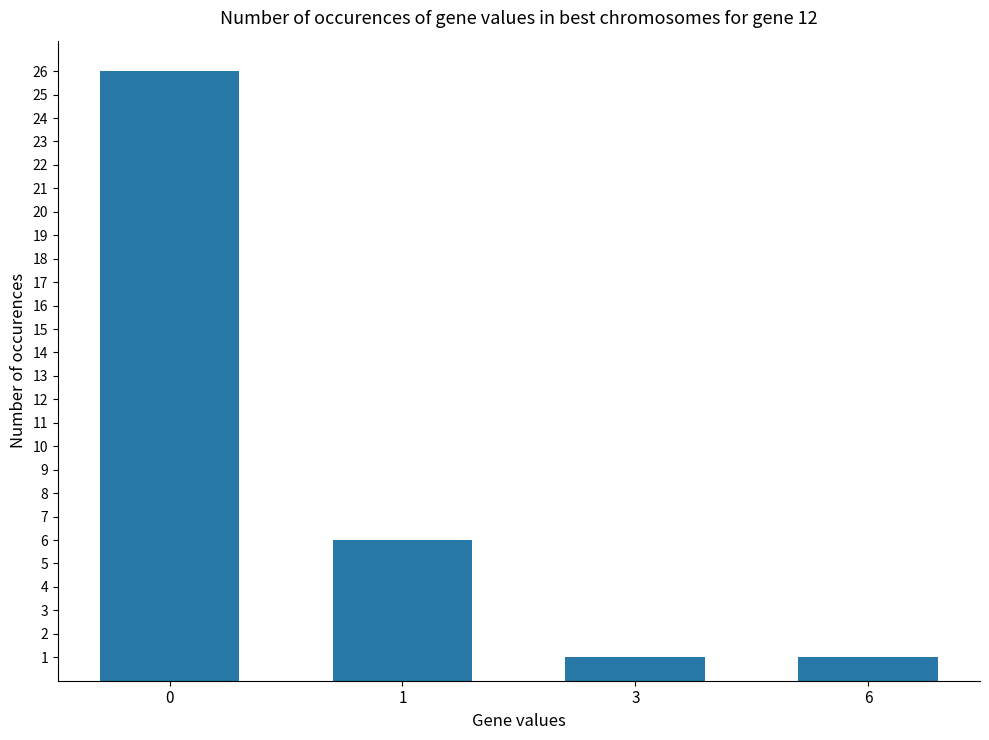

What is the change in value from 1 to 3?

-5